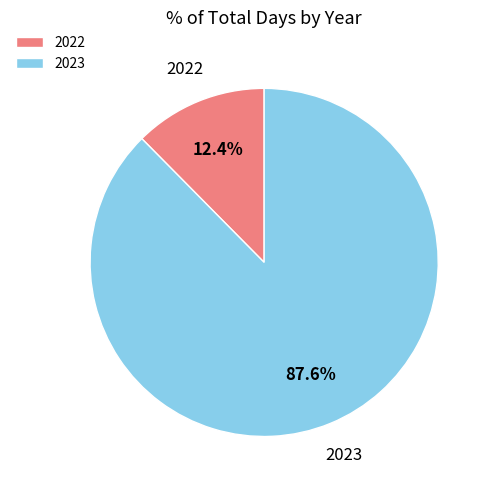

True or false: 2023 accounts for 74% of the total.

False